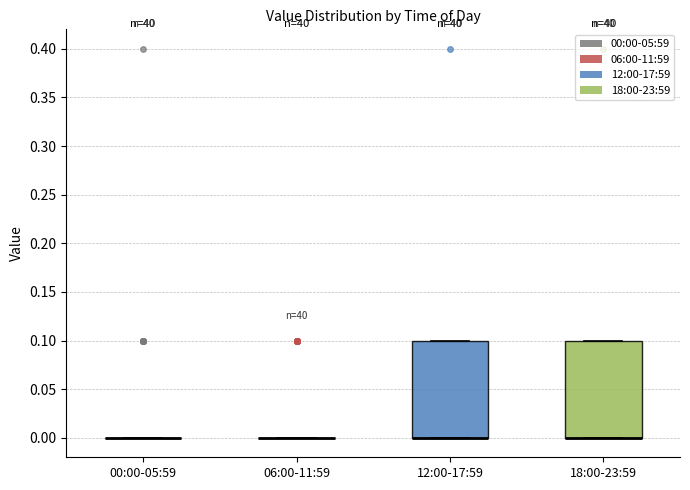

Reading left to right, read every box against the y-axis: the position of its median line, the range the box covers, and the ends of its whiskers. The values are not printed on the chart, so give them approximately, as read against the axis.

00:00-05:59: box collapsed to a line at 0.0, whiskers 0.0 to 0.0
06:00-11:59: box collapsed to a line at 0.0, whiskers 0.0 to 0.0
12:00-17:59: median 0.0 (drawn on the box's lower edge), box 0.0 to 0.1, whiskers 0.0 to 0.1
18:00-23:59: median 0.0 (drawn on the box's lower edge), box 0.0 to 0.1, whiskers 0.0 to 0.1